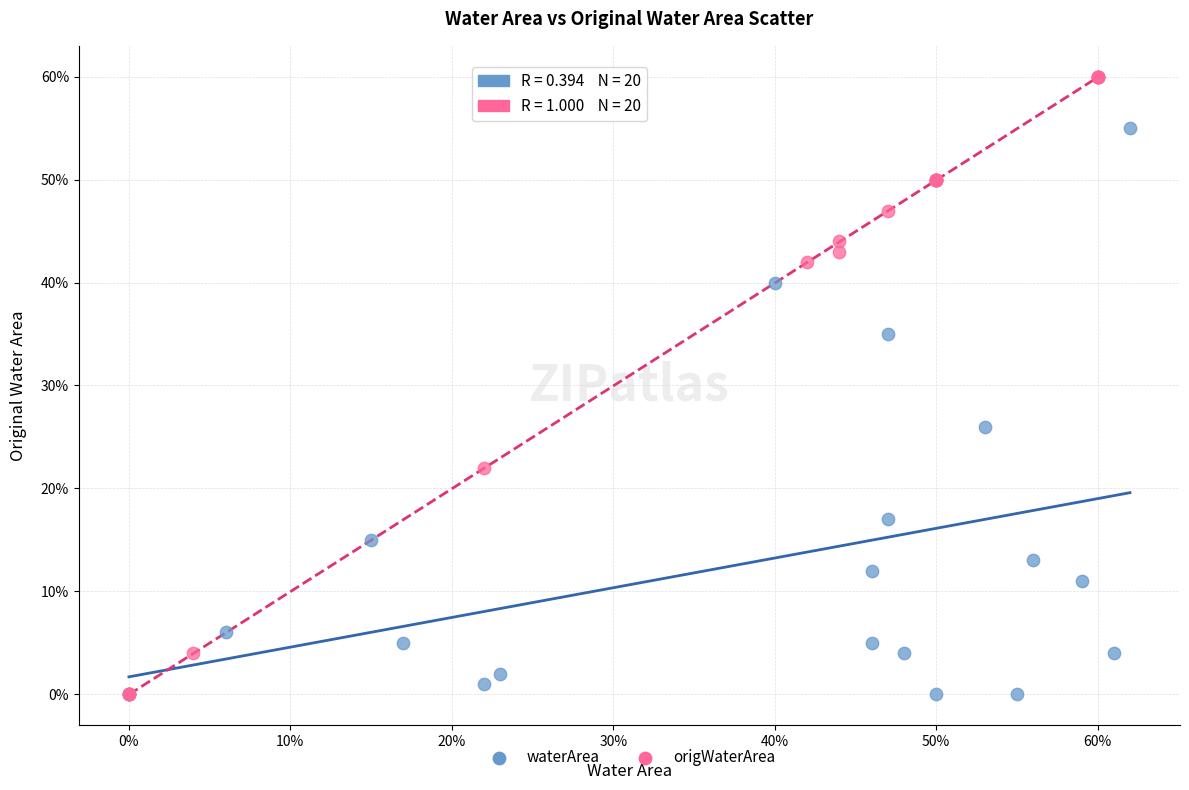

Which series has the widest spread of Y values?

origWaterArea